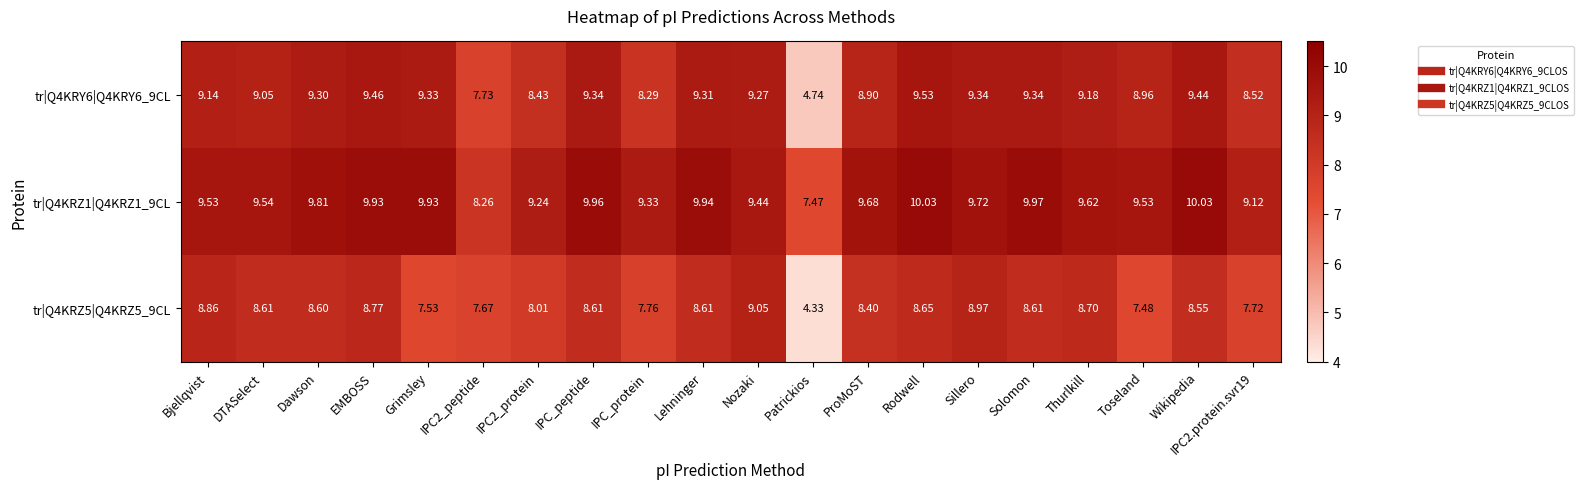

At which category is the sum across all series the highest?

Rodwell